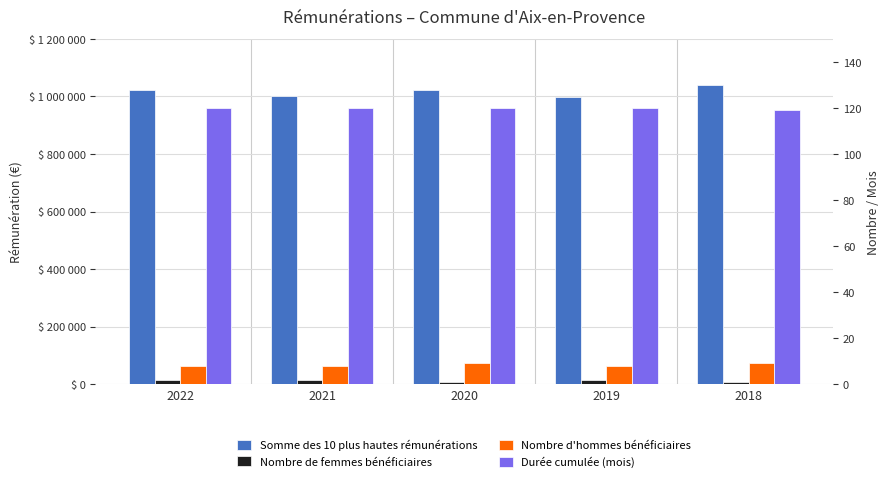

What is the lowest value of the Nombre de femmes bénéficiaires series?

1.0